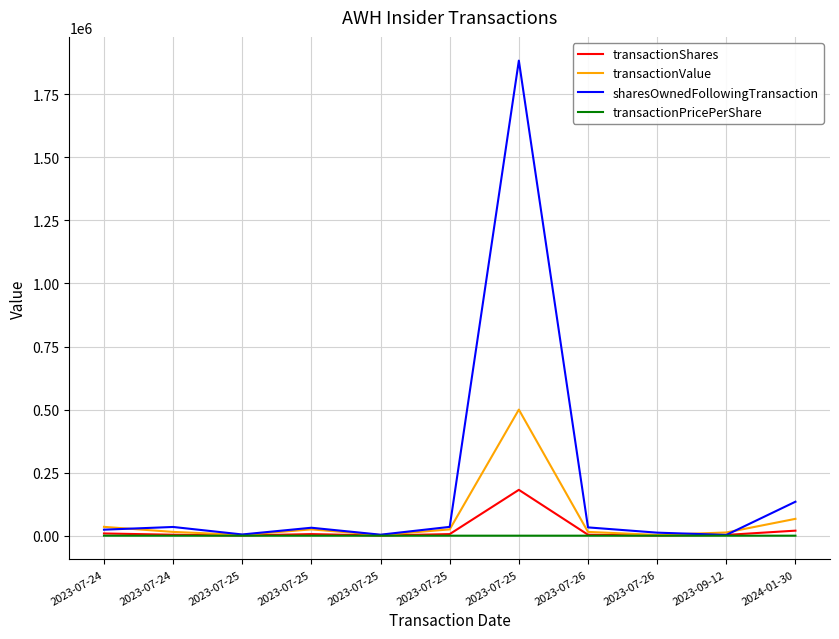

True or false: transactionPricePerShare has a value of 6.7 at 2023-07-24.

False